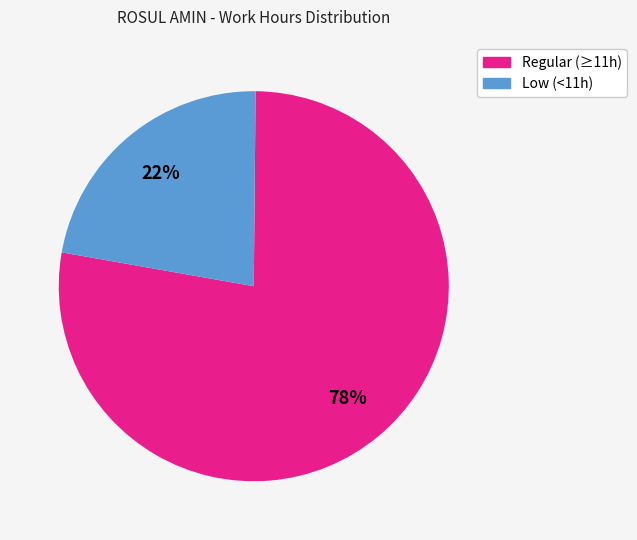

How many segments does this pie chart have?

2